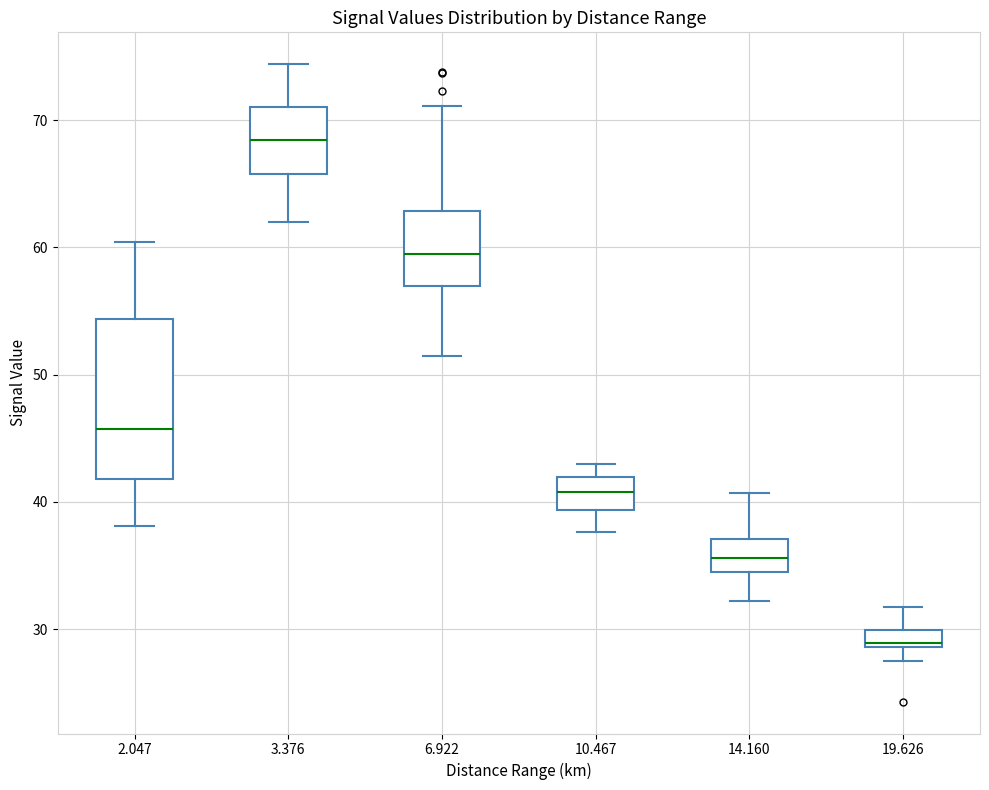

Which box's median line is the highest?

3.376